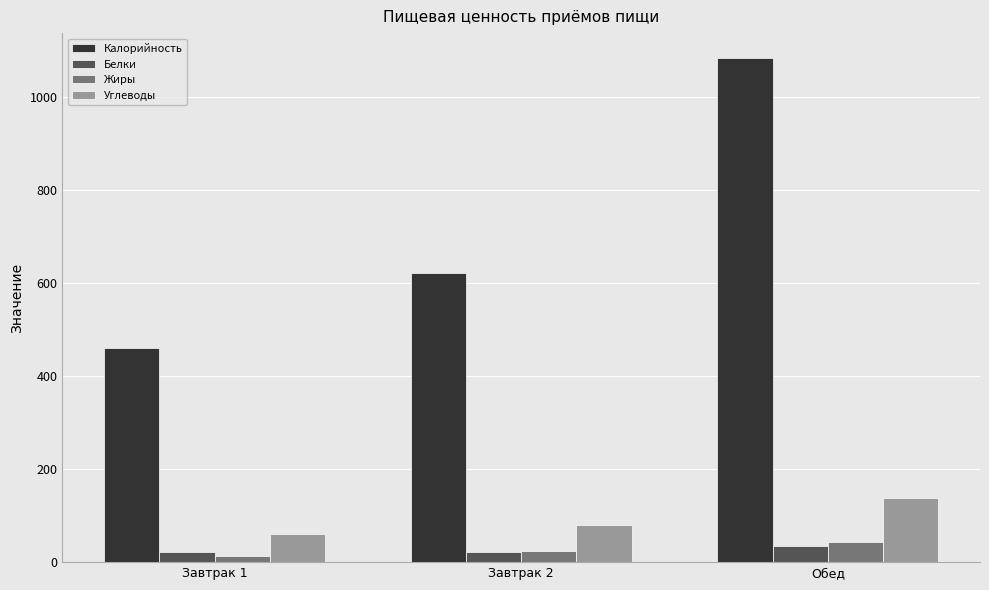

Which series has the widest spread of values?

Калорийность